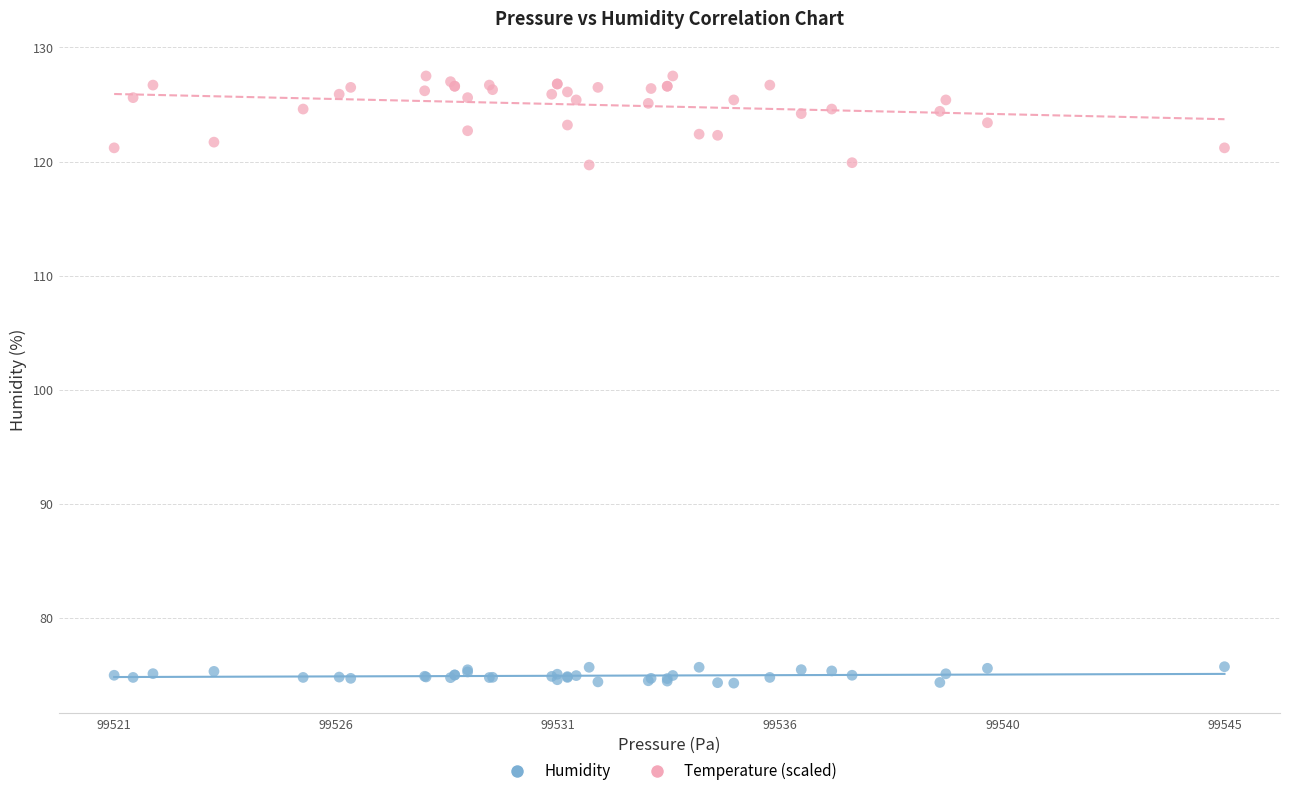

What is the X range (max minus min) for the scatter plot?

24.0